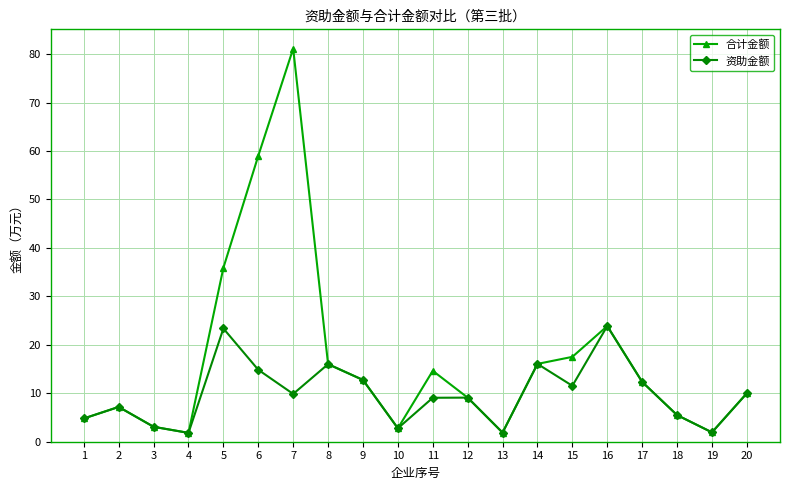

Which series has the widest spread of values?

合计金额